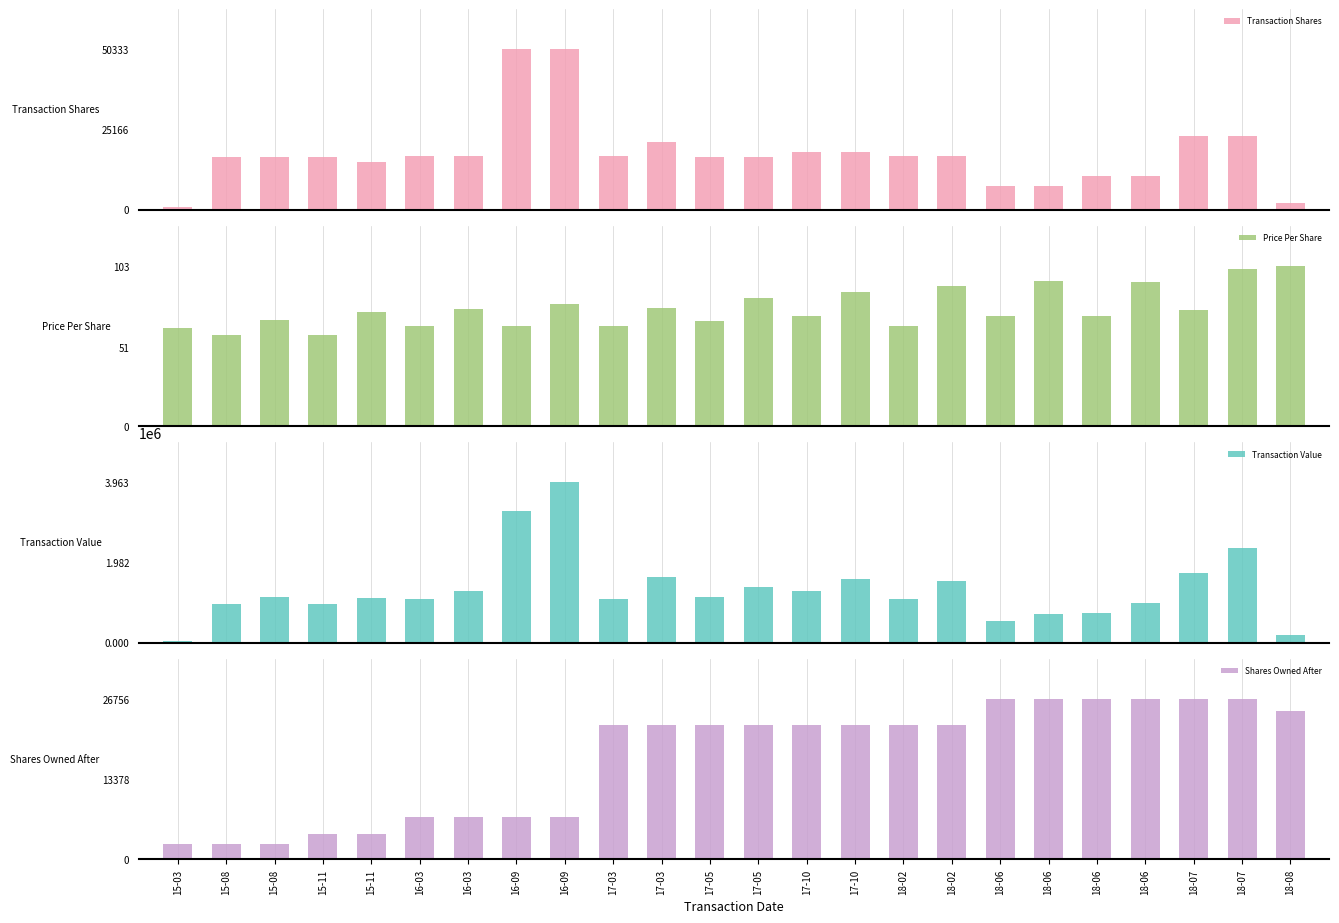

How many data points in Transaction Shares are above 16887?

10